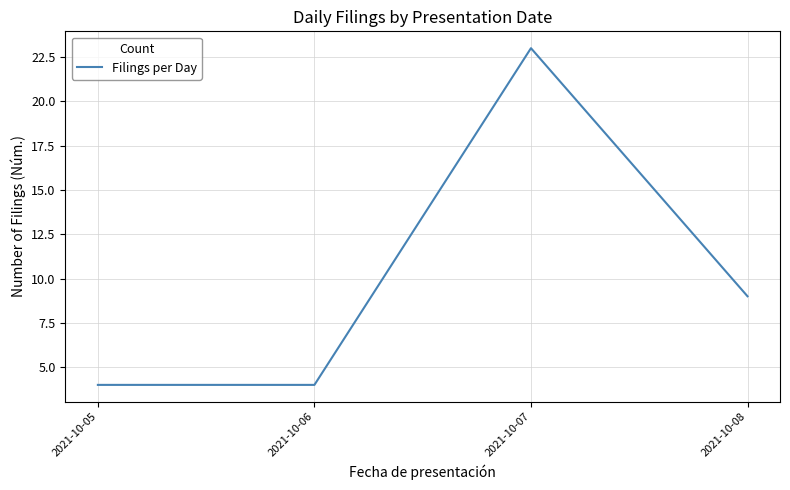

Count the number of data series in this chart.

1